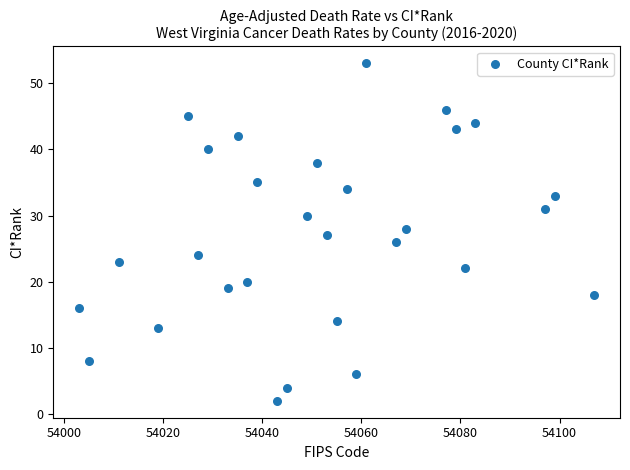

What is the range of Y values (max minus min)?

51